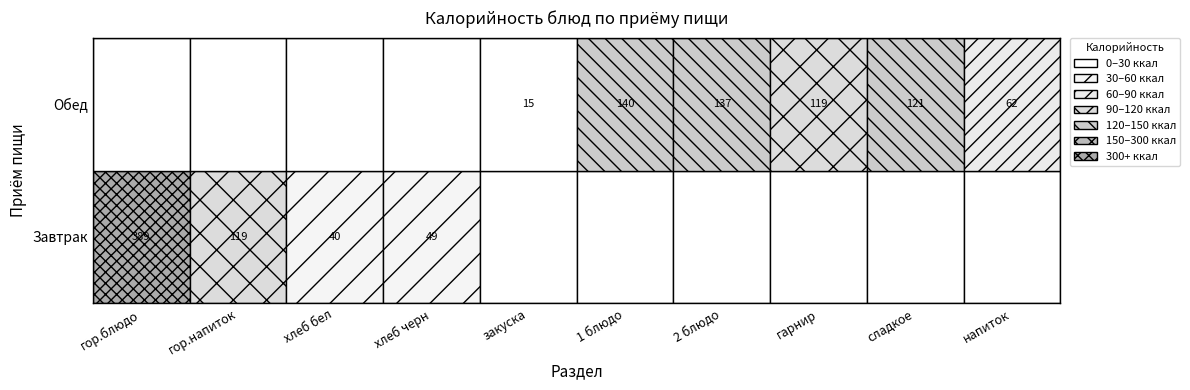

Rank the categories by Обед value from highest to lowest.

1 блюдо, 2 блюдо, сладкое, гарнир, напиток, закуска, гор.блюдо, гор.напиток, хлеб бел, хлеб черн